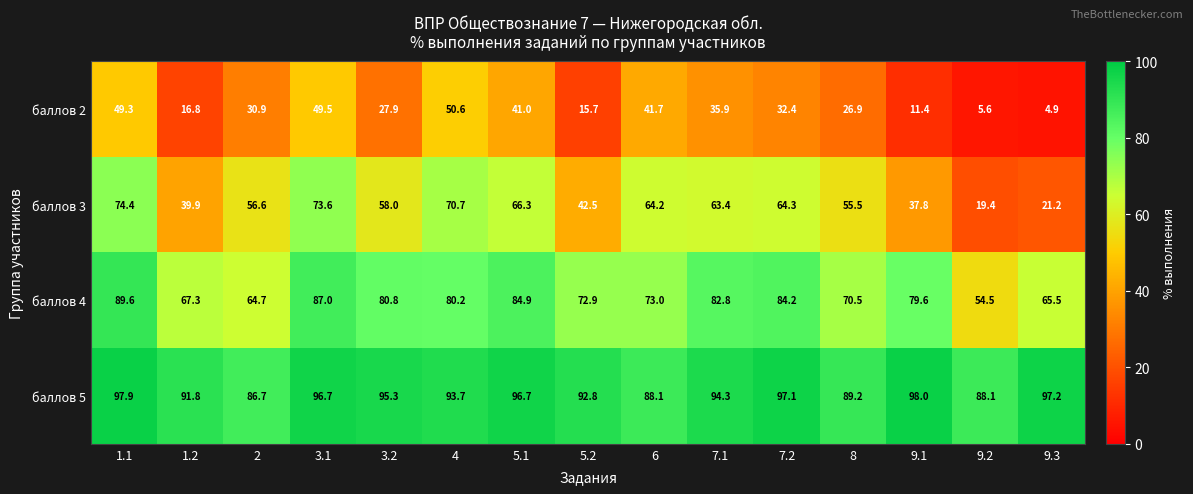

True or false: баллов 2 has a value of 54.1 at 5.1.

False